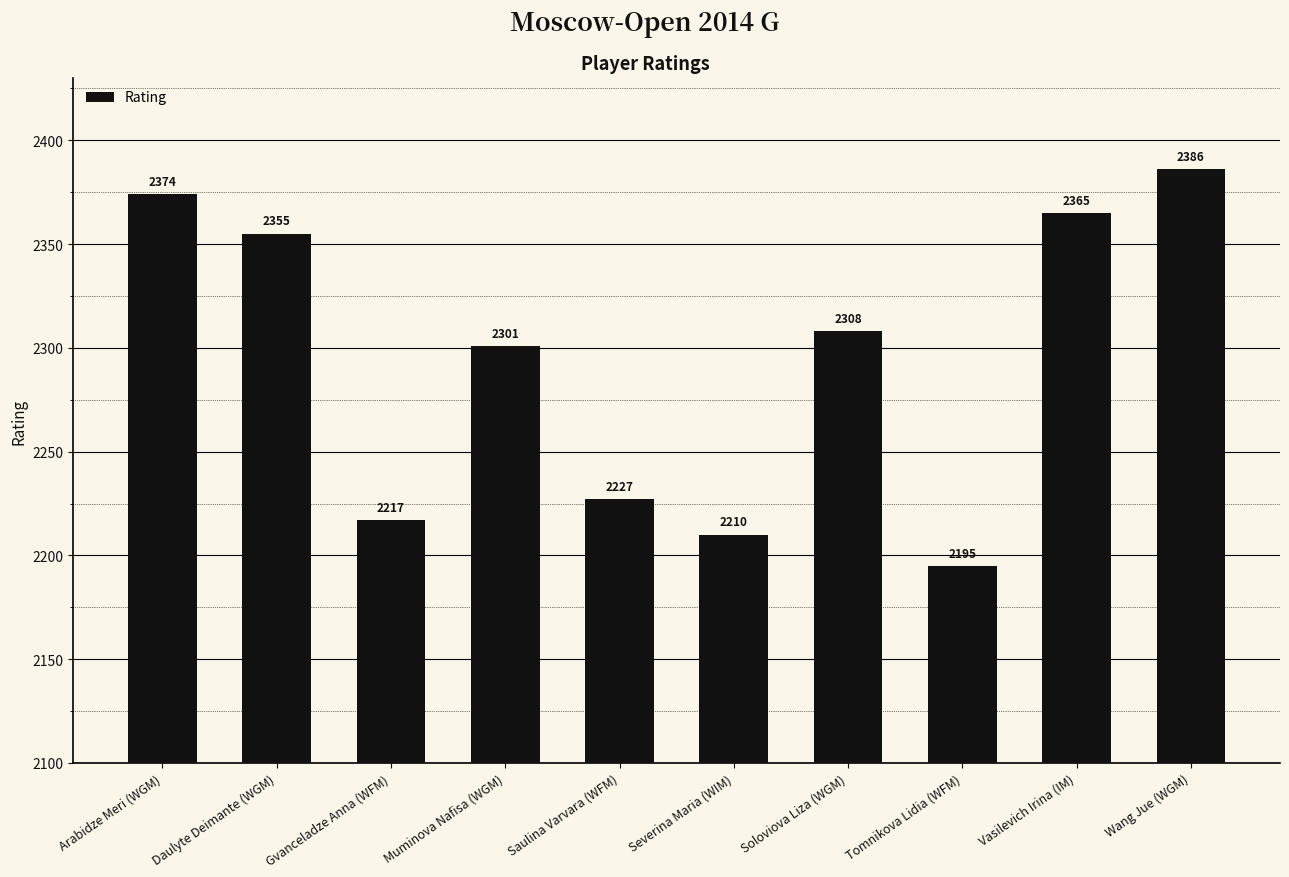

Where is the data nearest to the value 2290?

Muminova Nafisa (WGM)